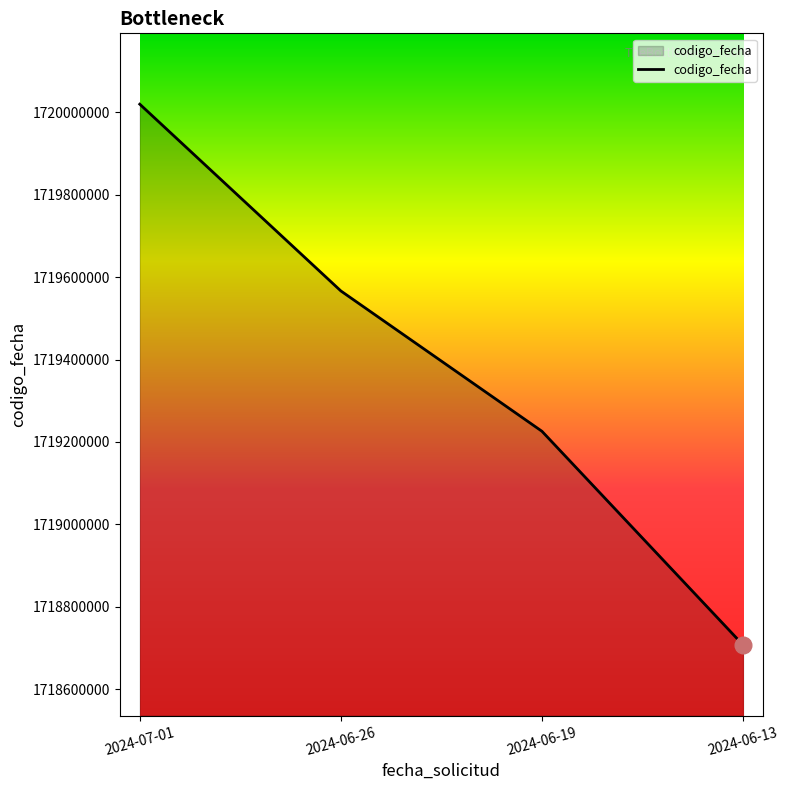

Where does the data first go above 1719566668?

2024-07-01